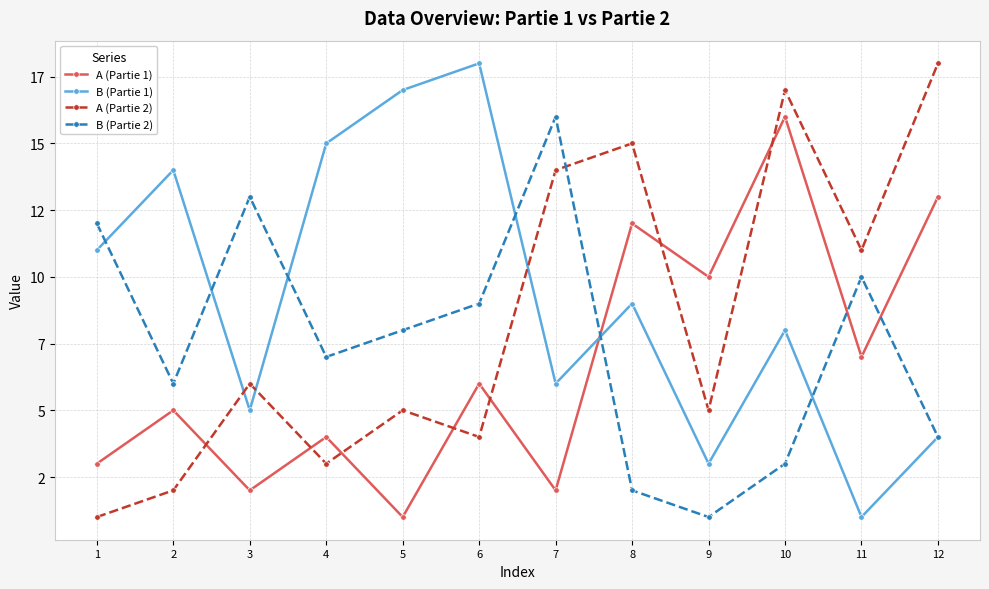

What are all the series names shown in the legend?

A (Partie 1), B (Partie 1), A (Partie 2), B (Partie 2)